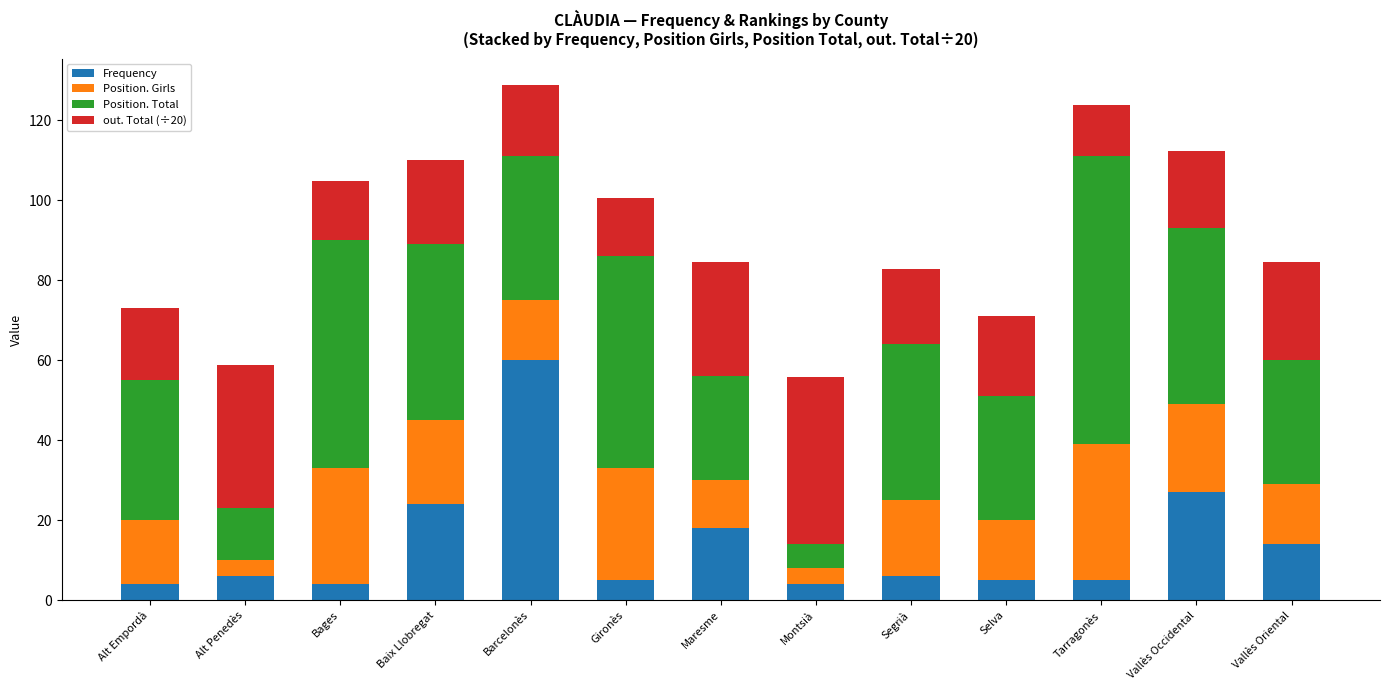

What is the sum of the Frequency values at Segrià and Alt Penedès?

12.0